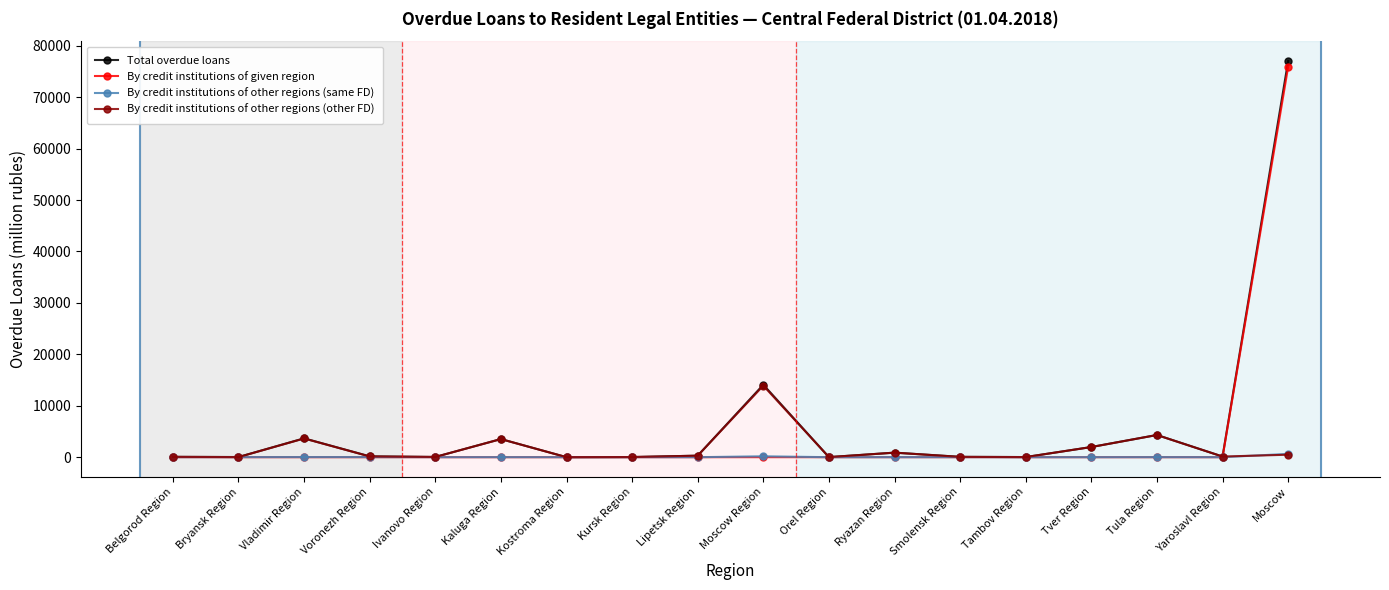

Which series has the largest total across all categories?

Total overdue loans